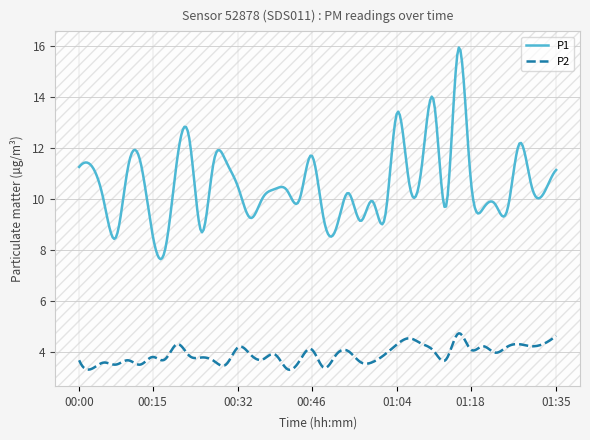

Rank the series by their maximum value, from lowest to highest.

P2, P1